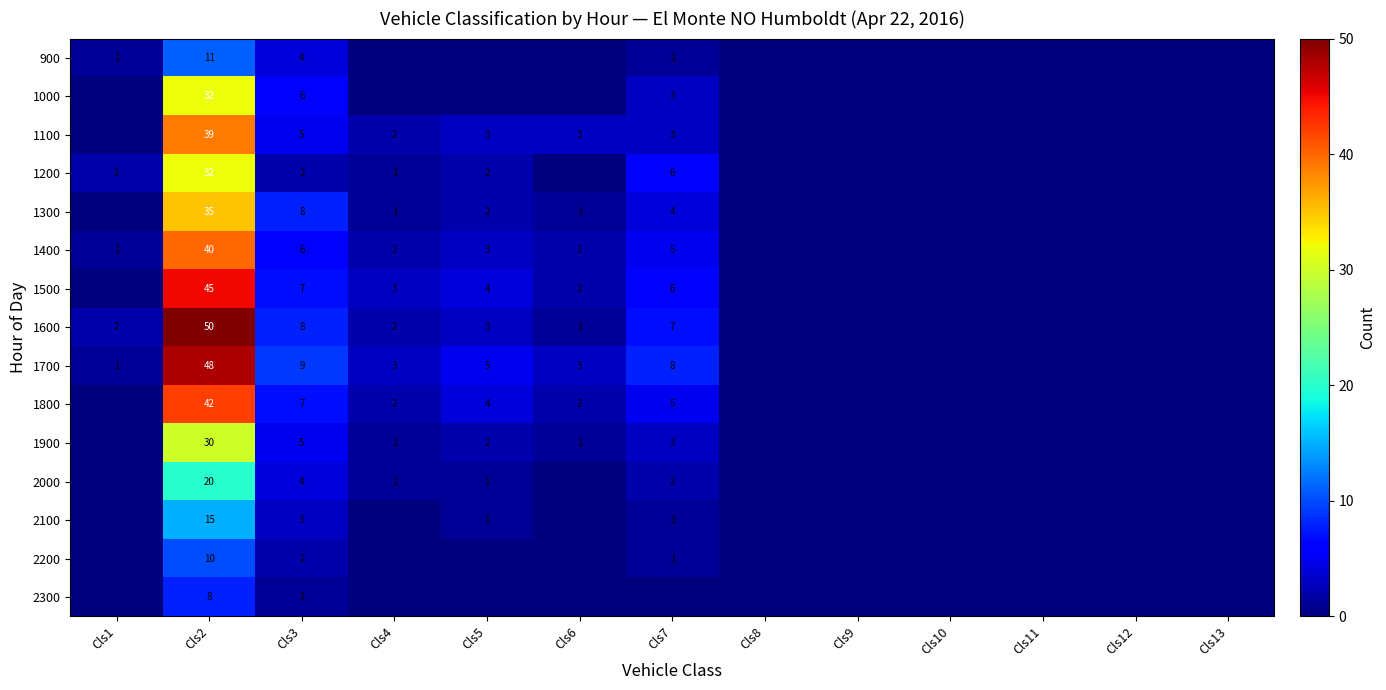

The 1700 series shows 1 at Cls1. True or false?

True